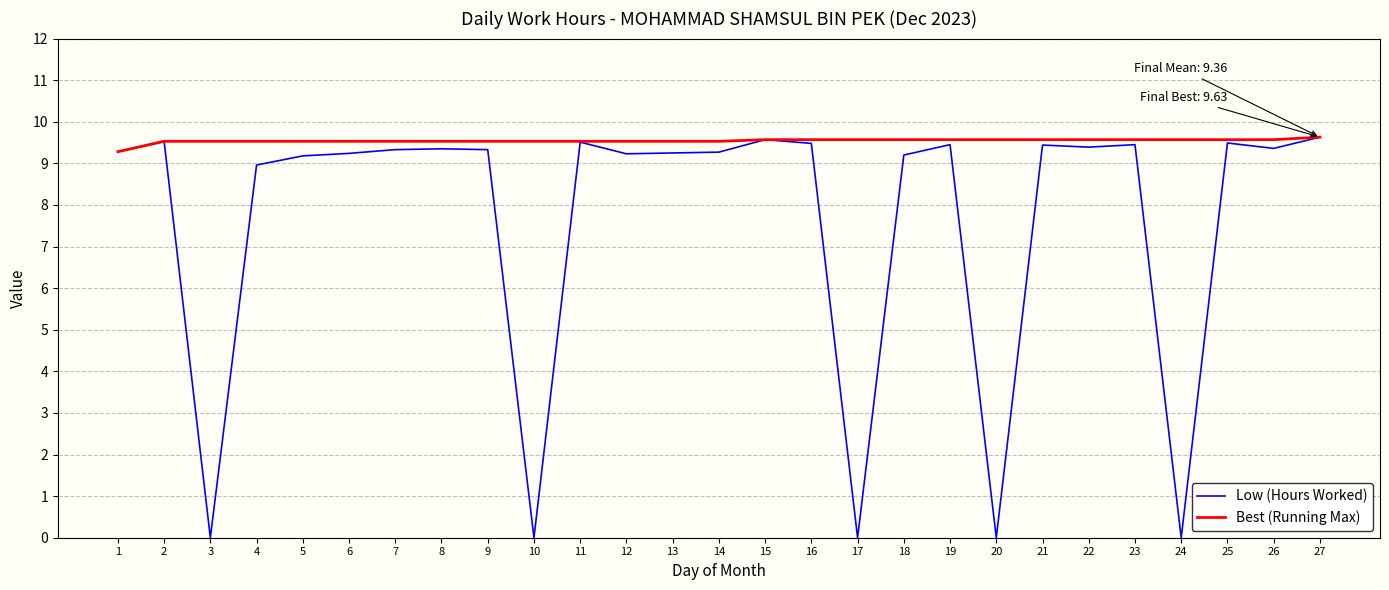

Rank the series by their average value, from lowest to highest.

Low (Hours Worked), Best (Running Max)